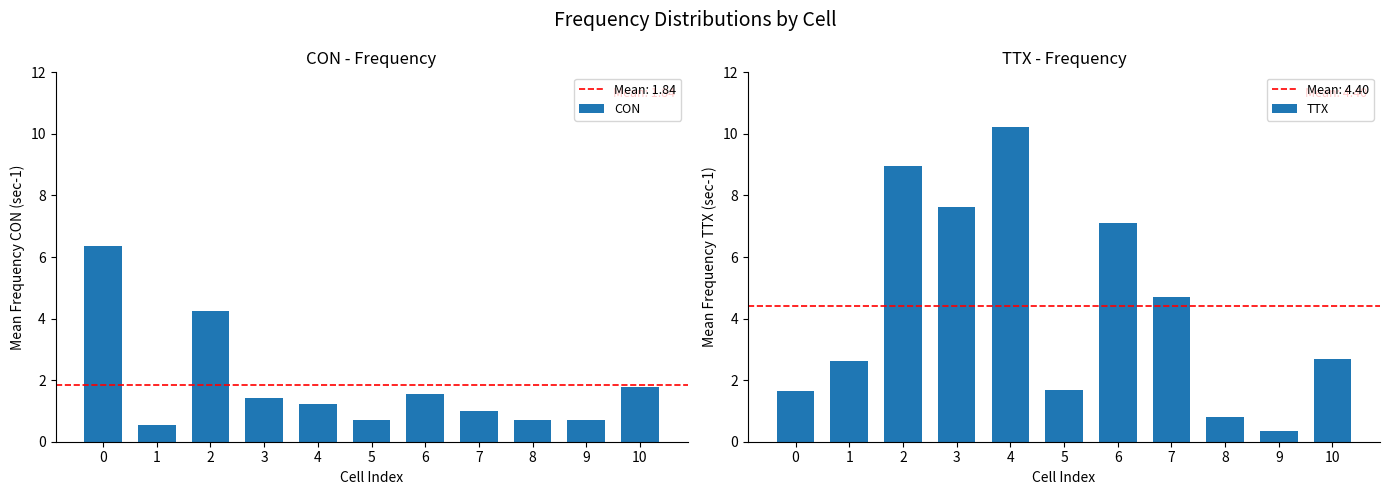

At which label does TTX first exceed 2?

1